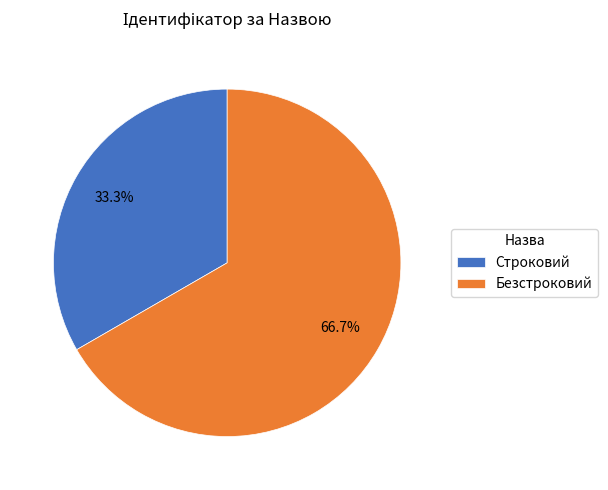

Count the number of slices in the pie.

2